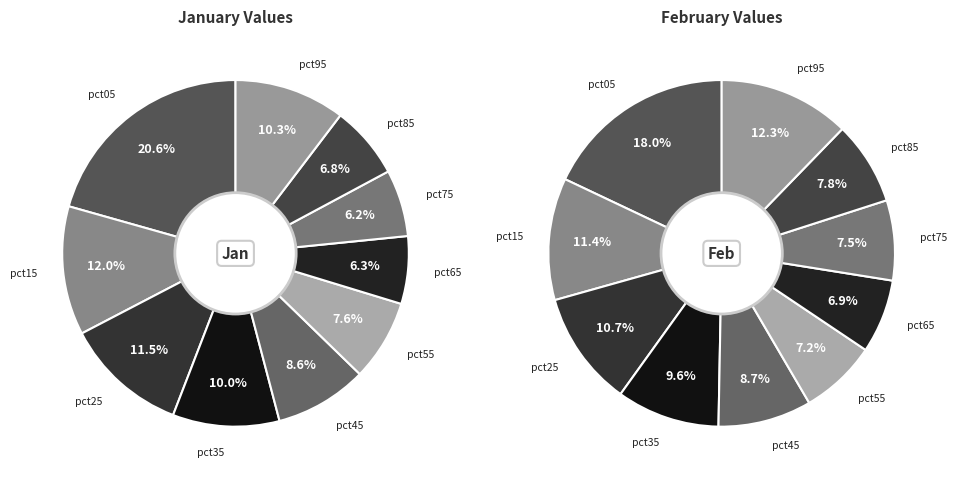

Which series changed the most between 5 and 9?

feb_values